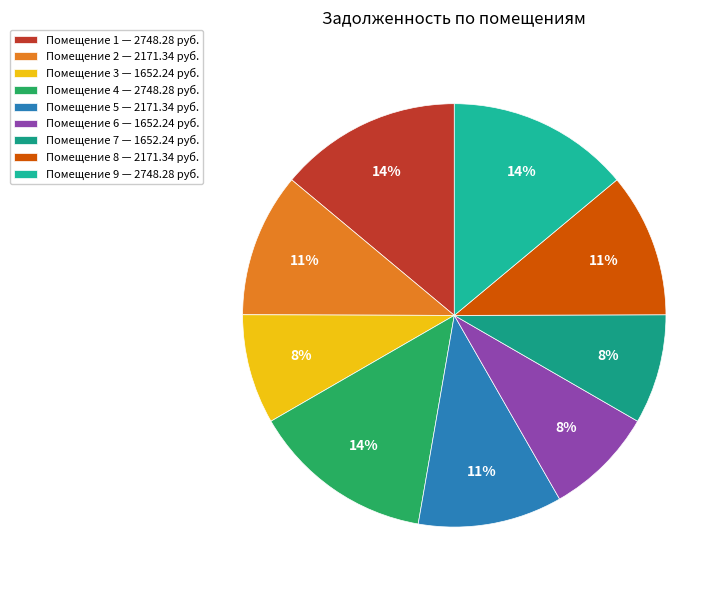

How many segments does this pie chart have?

9